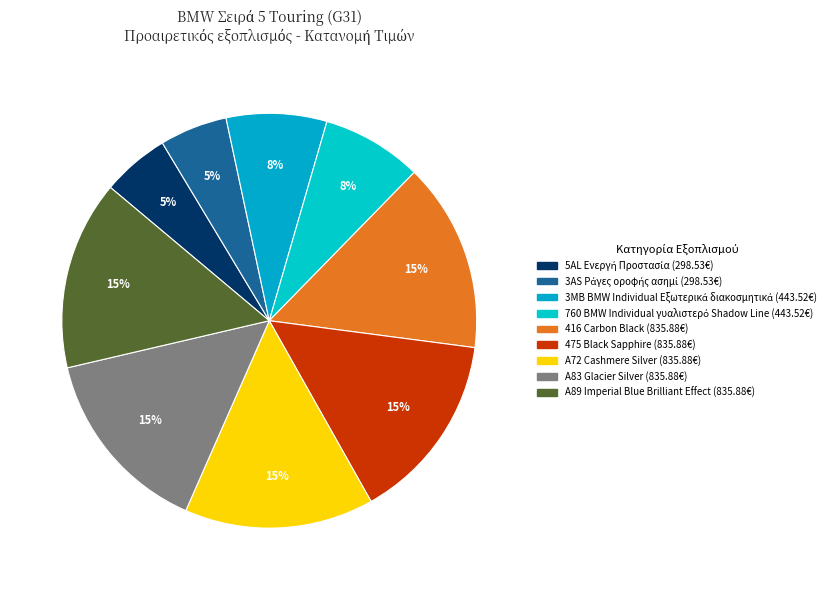

The 475 Black Sapphire slice represents 15% of the pie. True or false?

True